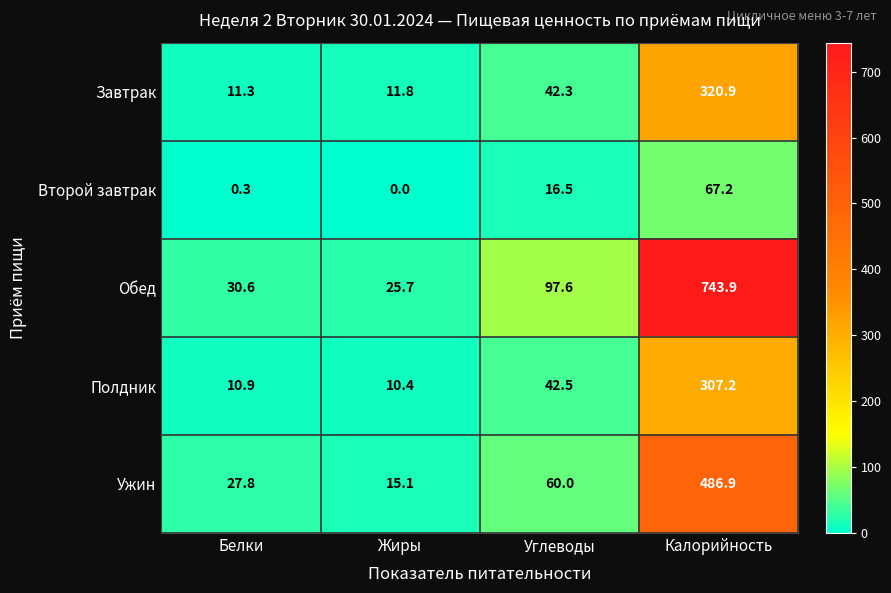

What is the sum of all Ужин values?

589.8